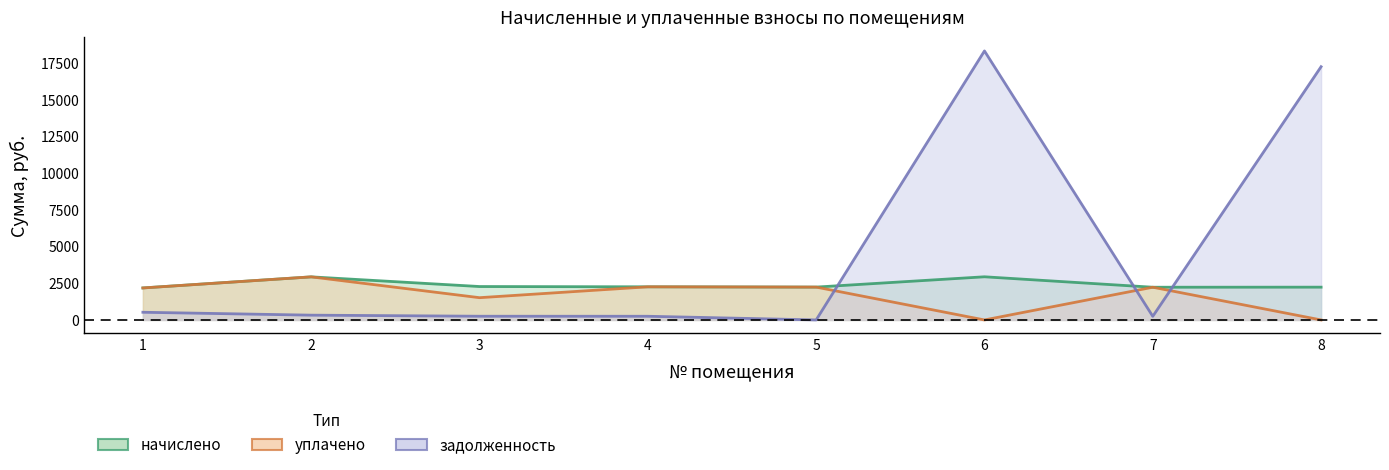

True or false: уплачено has more than 2 points higher than both neighbors.

True